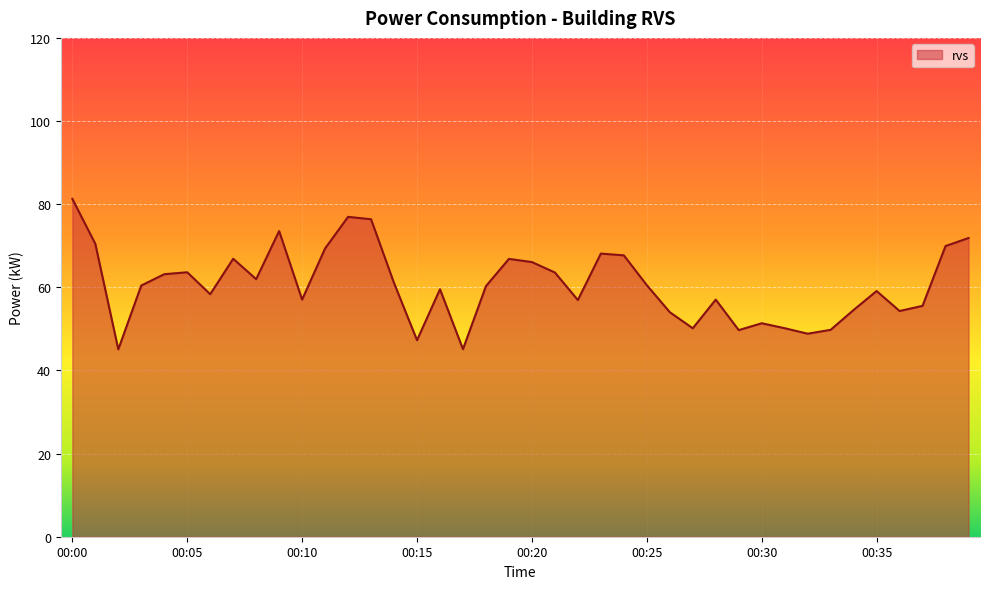

What is the smallest value displayed?

45.1